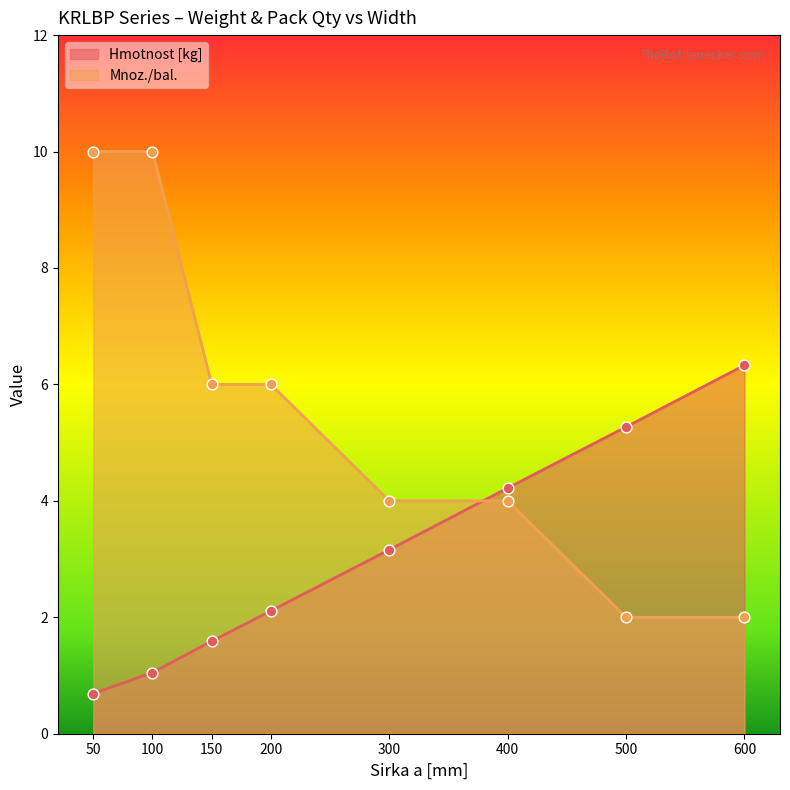

Which series contains the highest Y value?

Mnoz./bal.